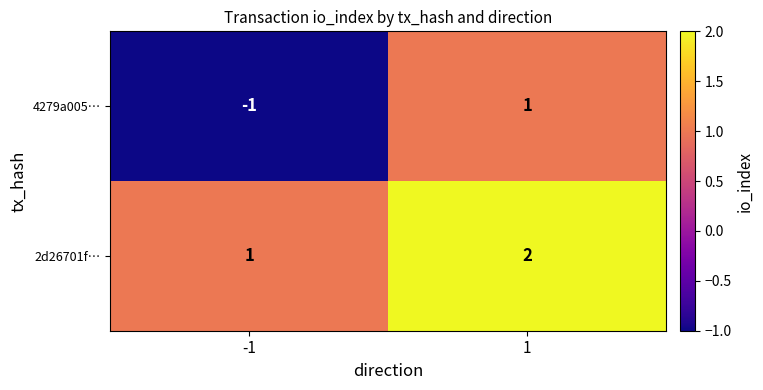

Rank the series at 1 from lowest to highest value.

4279a005…, 2d26701f…